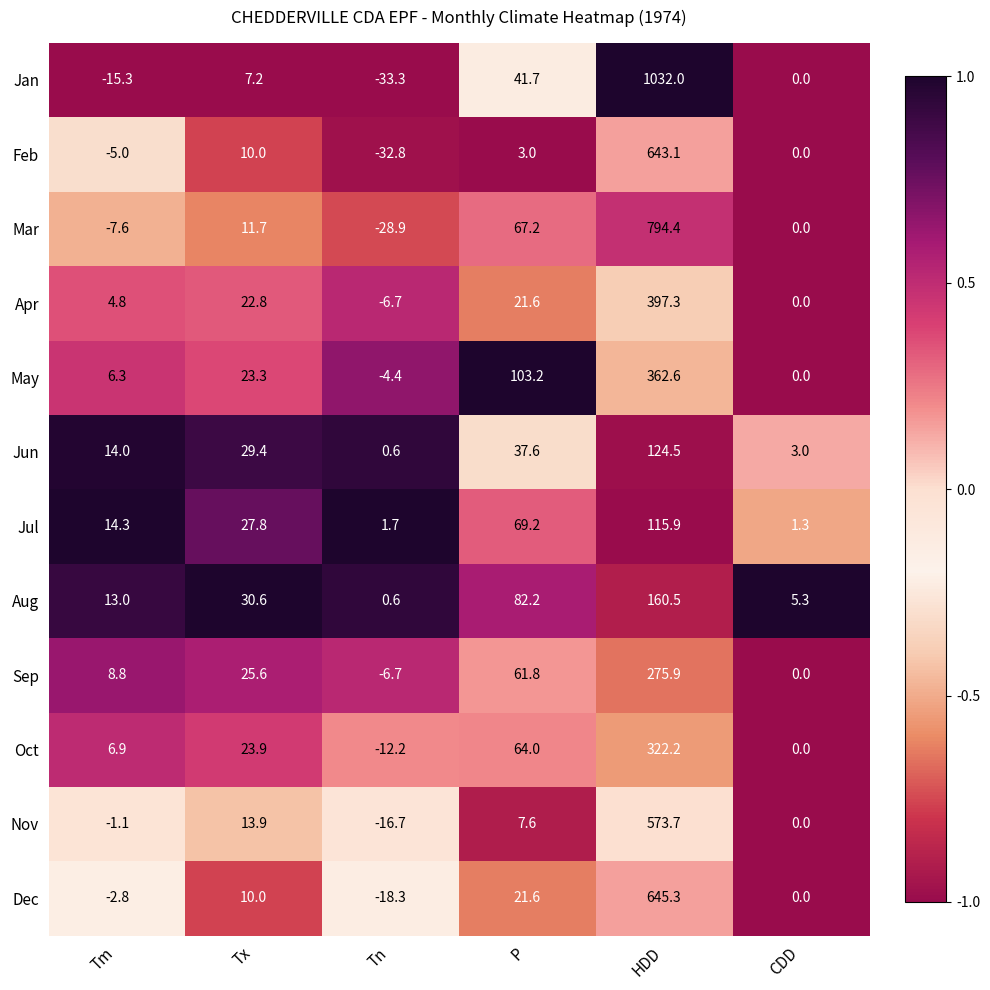

What is the difference between the second highest and second lowest values in the Sep series?

61.8